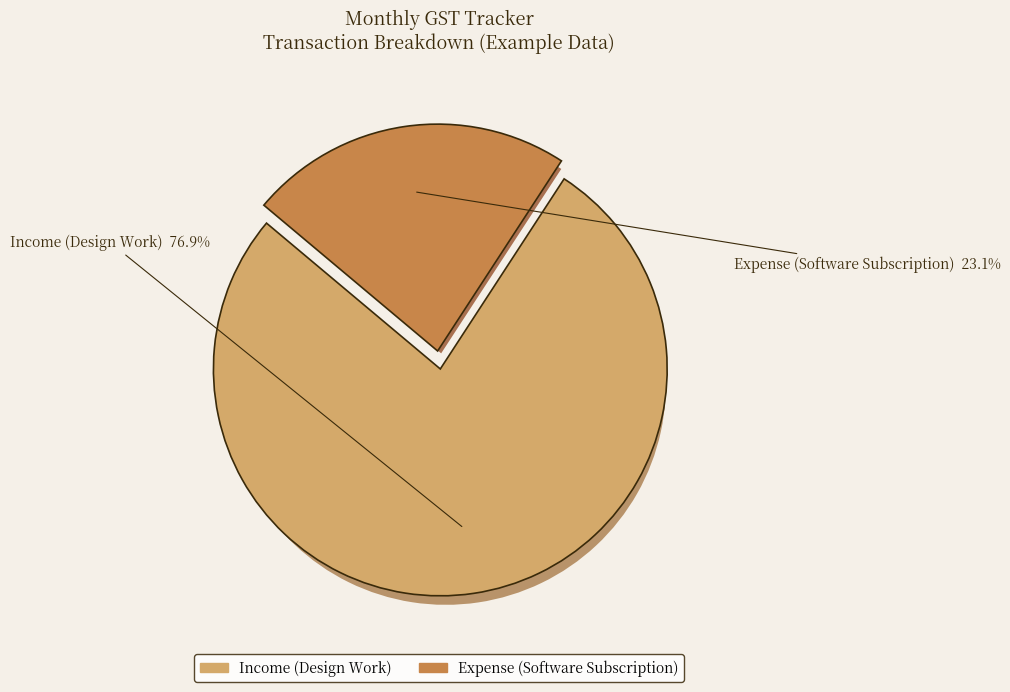

The Expense (Software Subscription) slice represents 23% of the pie. True or false?

True